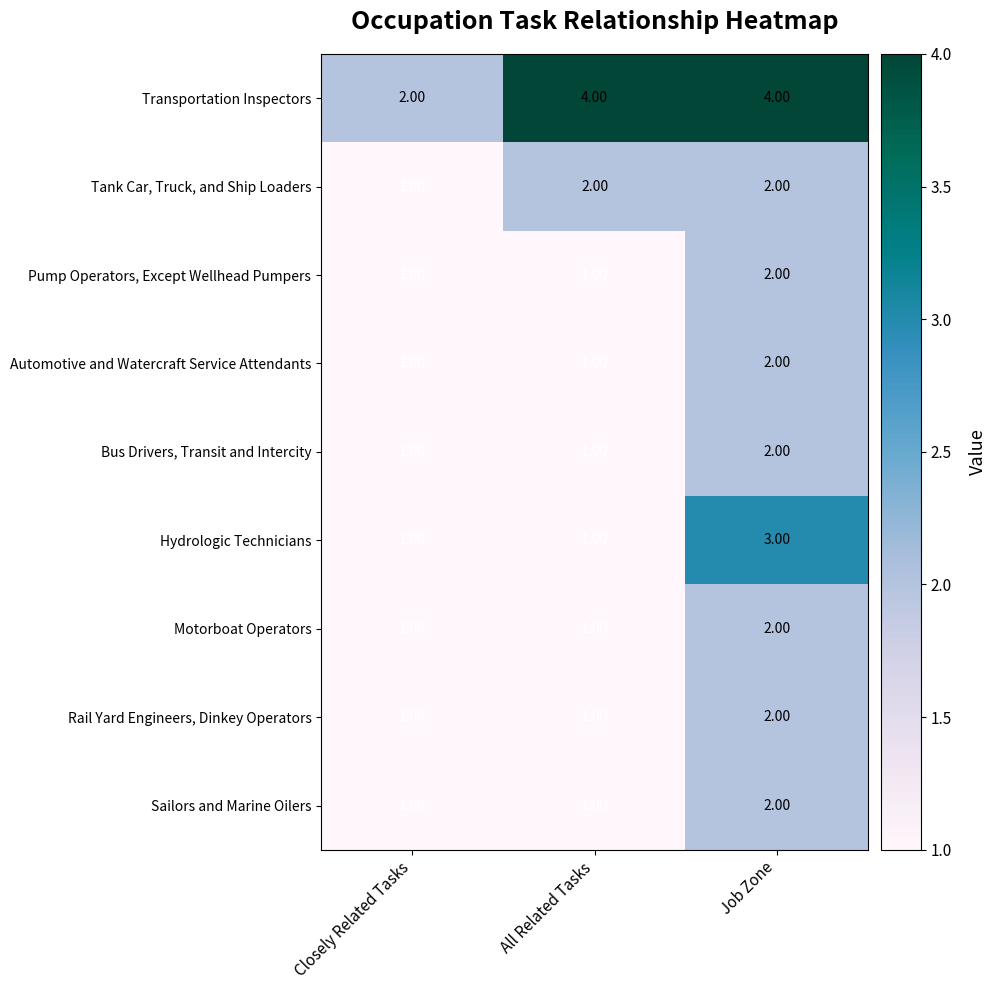

Where is Transportation Inspectors nearest to the value 3?

Closely Related Tasks